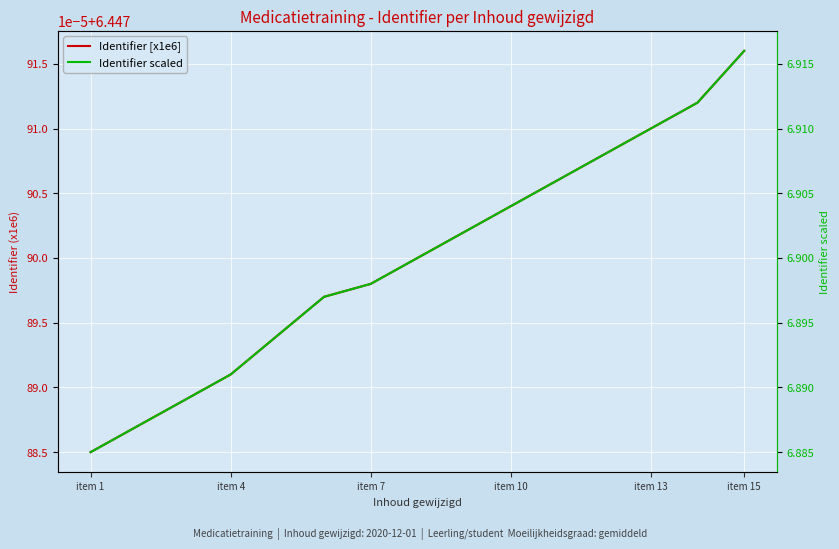

True or false: Identifier scaled has a value of 10.1 at 7.

False